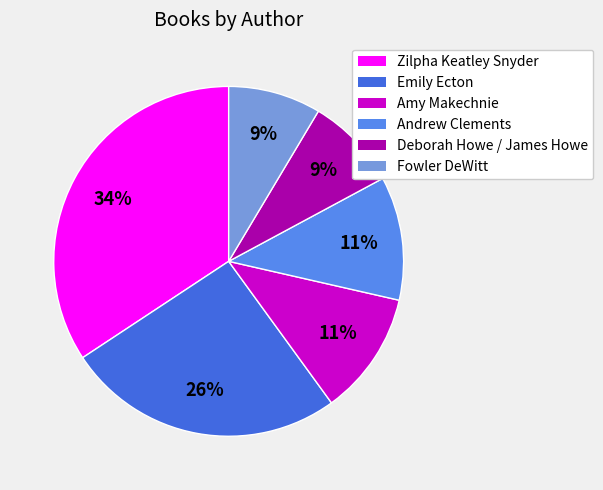

How many segments does this pie chart have?

6